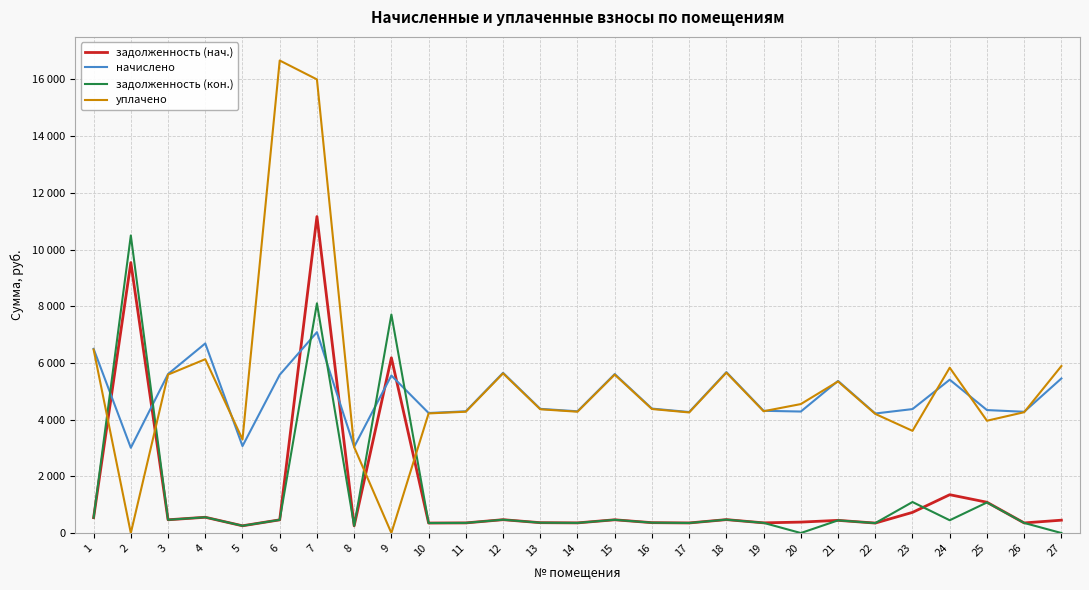

The задолженность (кон.) series shows 511.8 at 22. True or false?

False